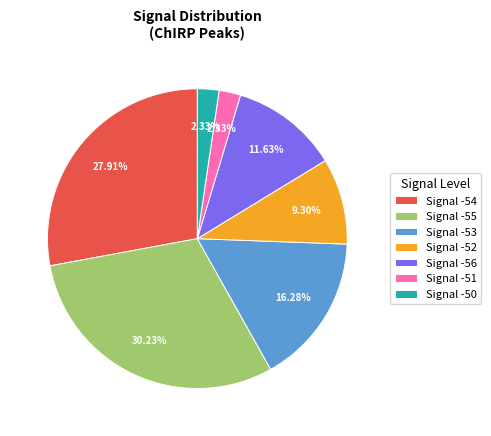

To the nearest percent, what is the average slice percentage?

14%